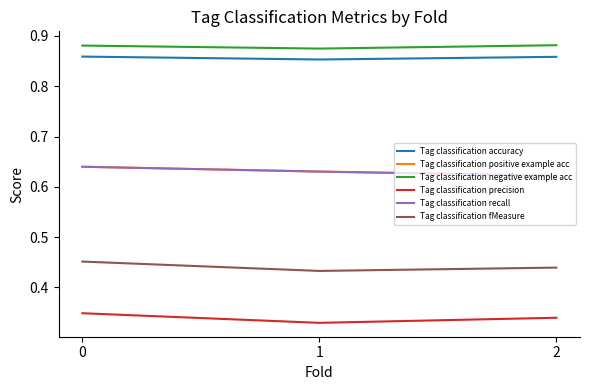

At how many categories does at least one series exceed 0?

3